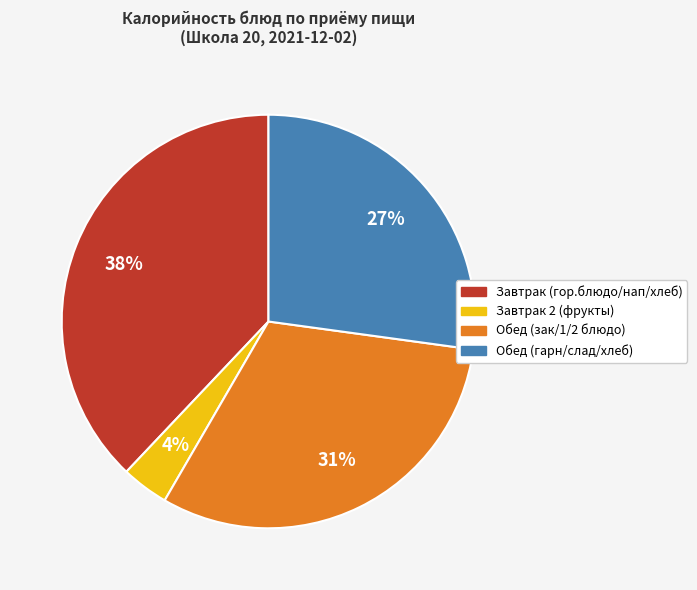

Is there any slice that represents more than half of the pie?

No